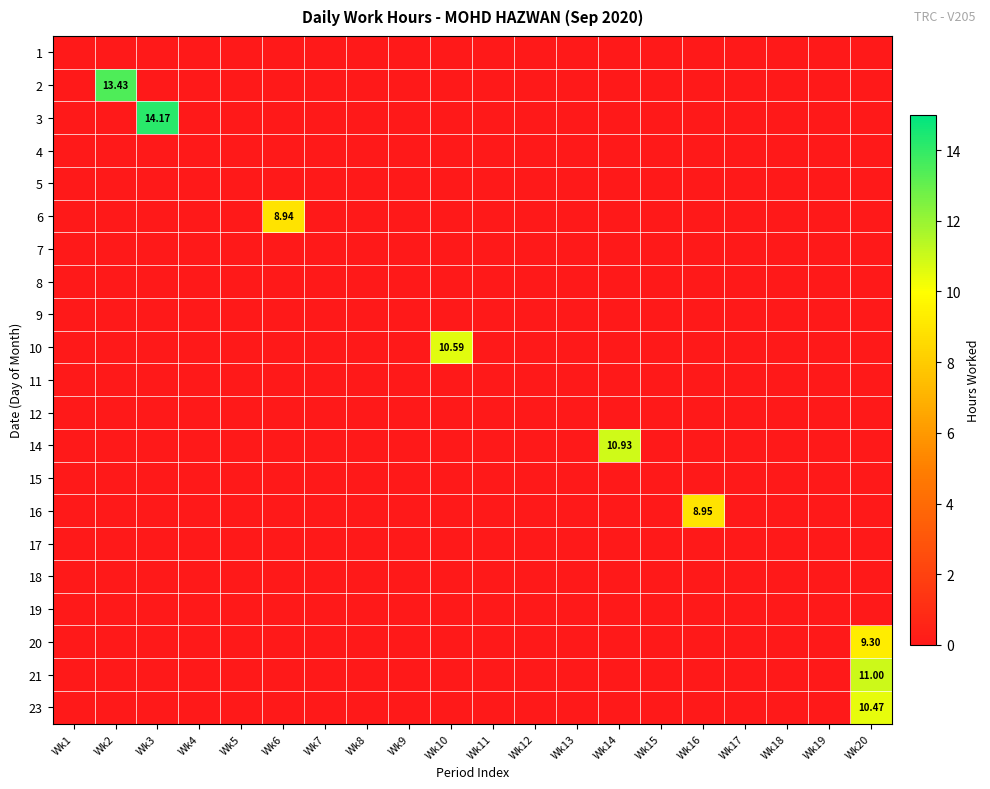

At how many categories does at least one series exceed 0?

7